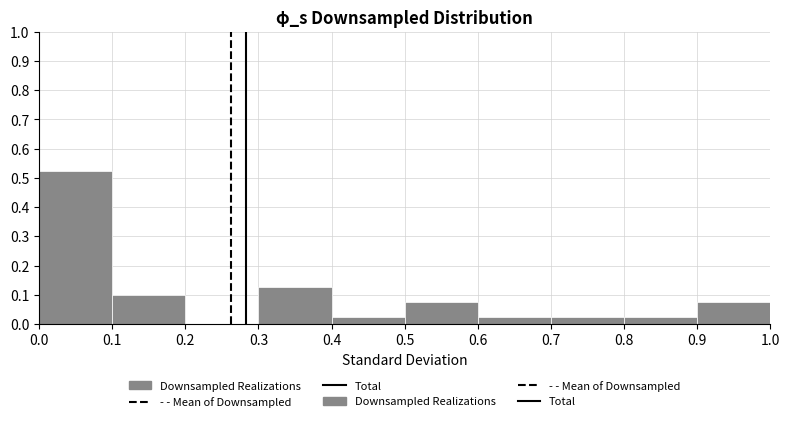

Which range on the x-axis has the tallest bar?

0.0 to 0.1